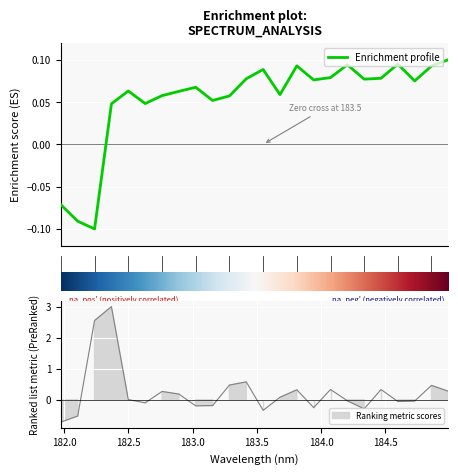

Which label corresponds to the largest value in the chart?

184.9911297472